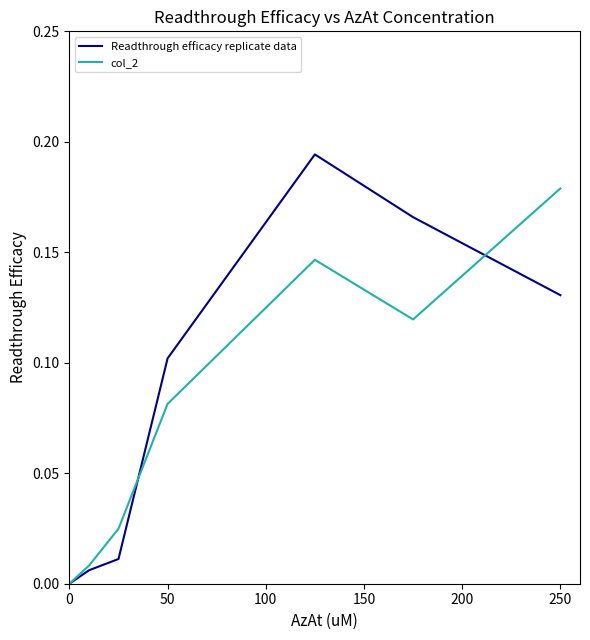

Rank the series by their maximum value, from lowest to highest.

col_2, Readthrough efficacy replicate data